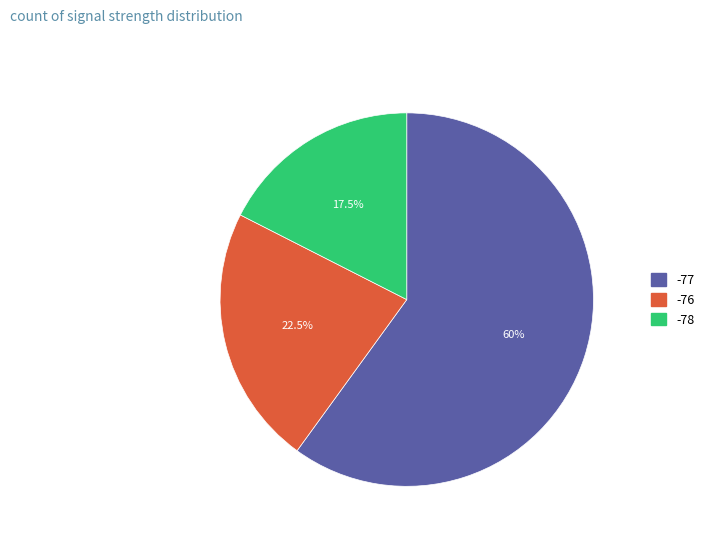

Does any single category account for the majority?

Yes